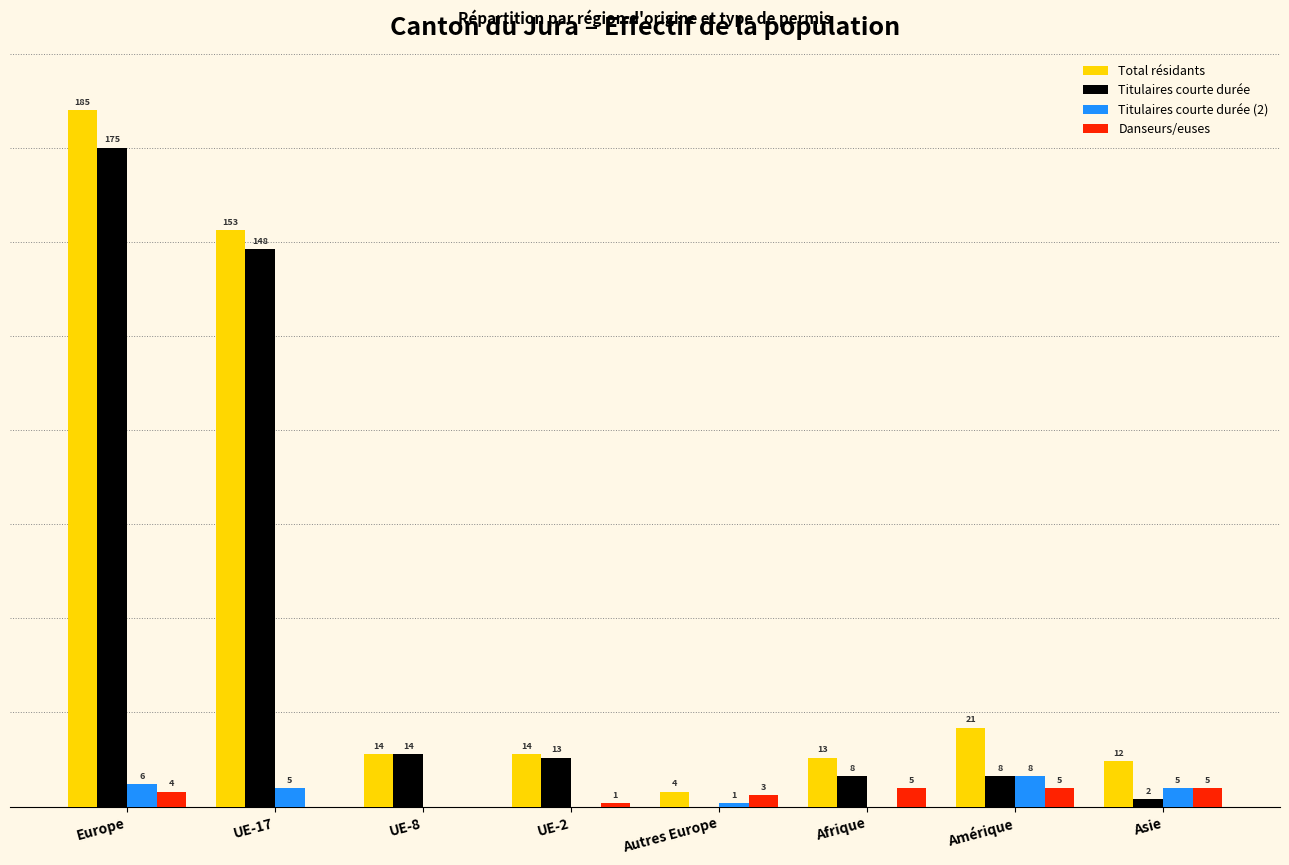

At which label does Titulaires courte durée reach its peak?

Europe